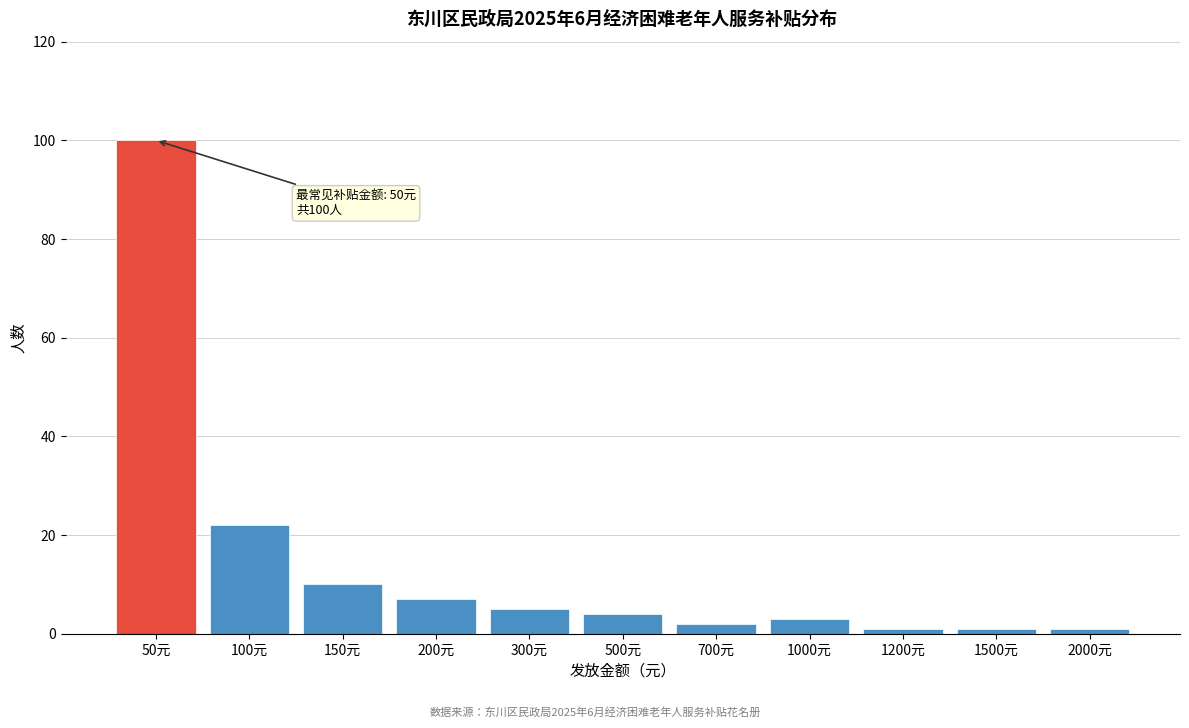

Reading right to left, transcribe all the data shown in this chart.

1	1	1	3	2	4	5	7	10	22	100